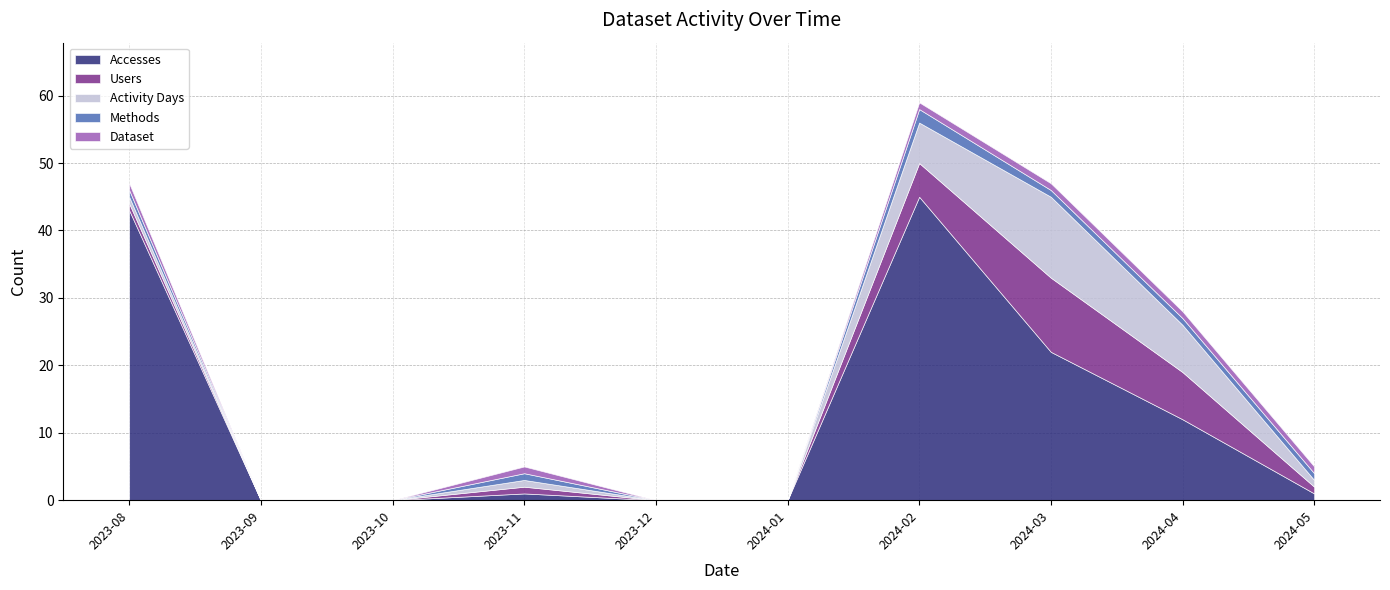

The value of Activity Days at 2024-04 is 3. True or false?

False